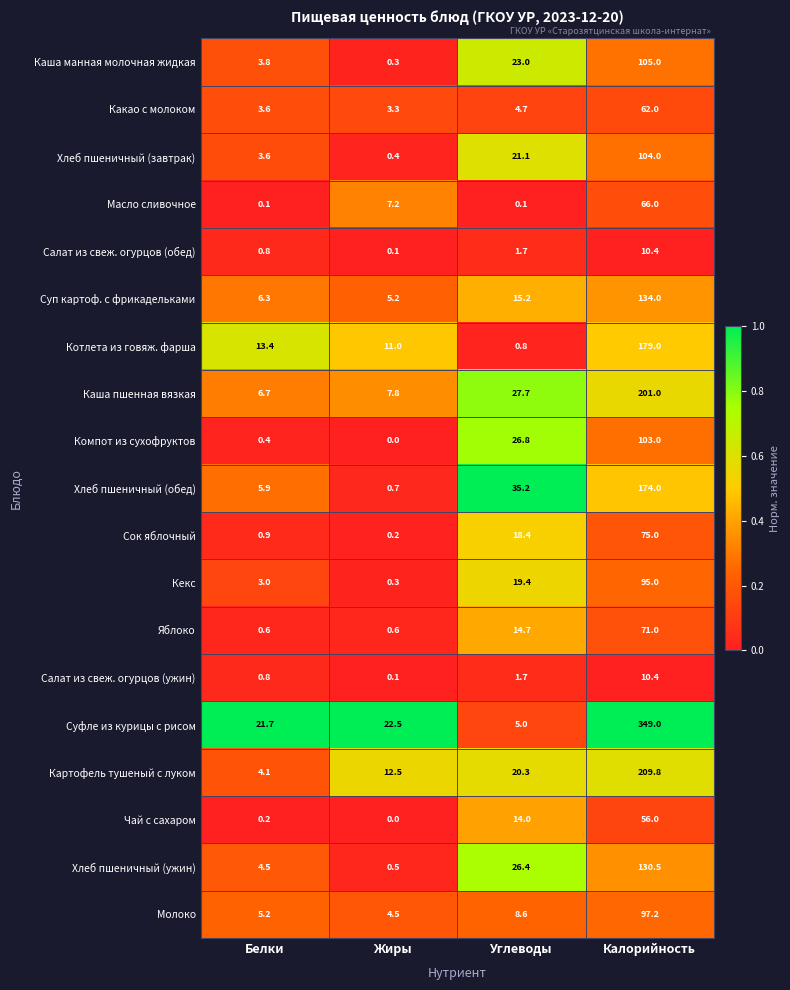

The value of Каша пшенная вязкая at Белки is 3.1. True or false?

False